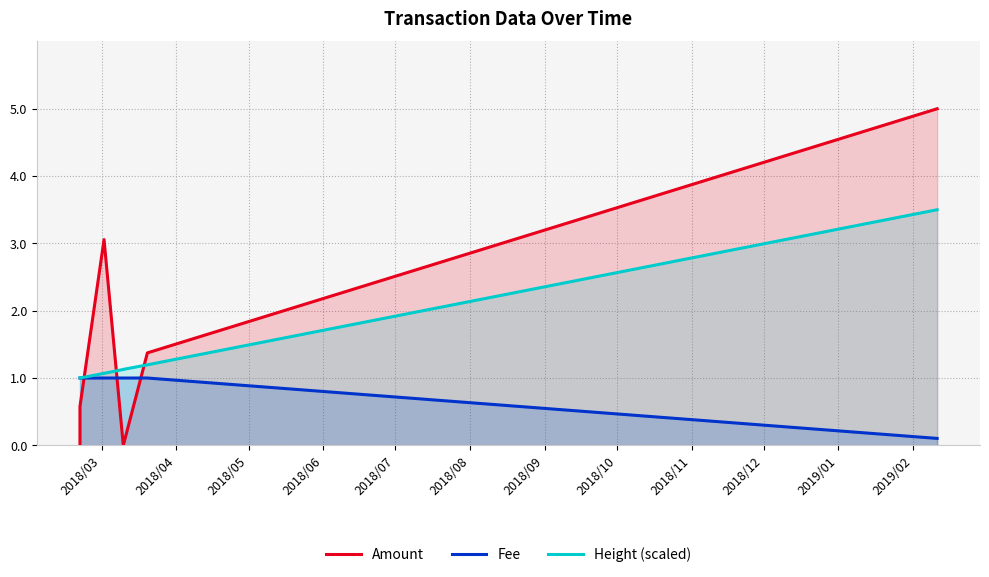

Between 2018/07 and 2018/10, which is larger?

2018/10